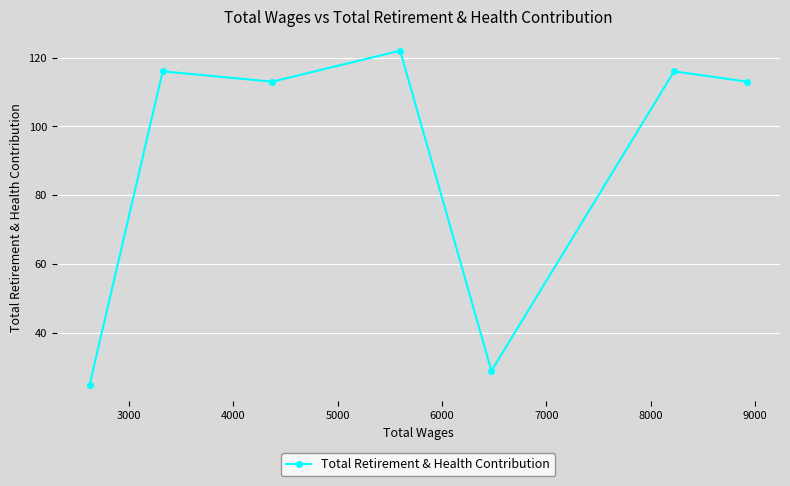

Reading right to left, list all the values displayed in this chart.

113	116	29	122	113	116	25